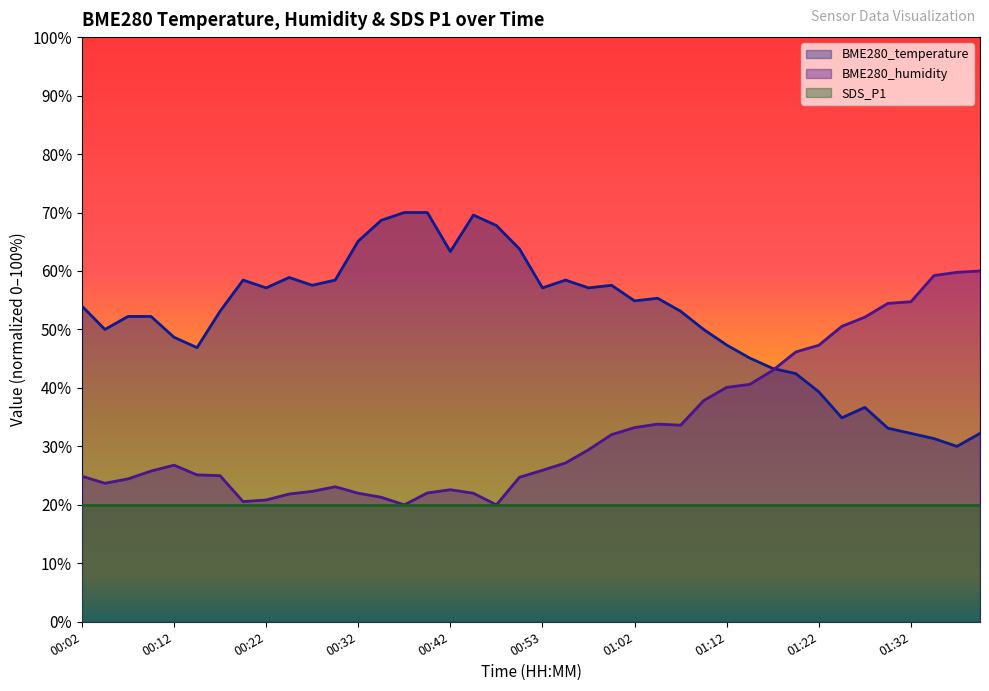

What are all the series names shown in the legend?

BME280_temperature, BME280_humidity, SDS_P1